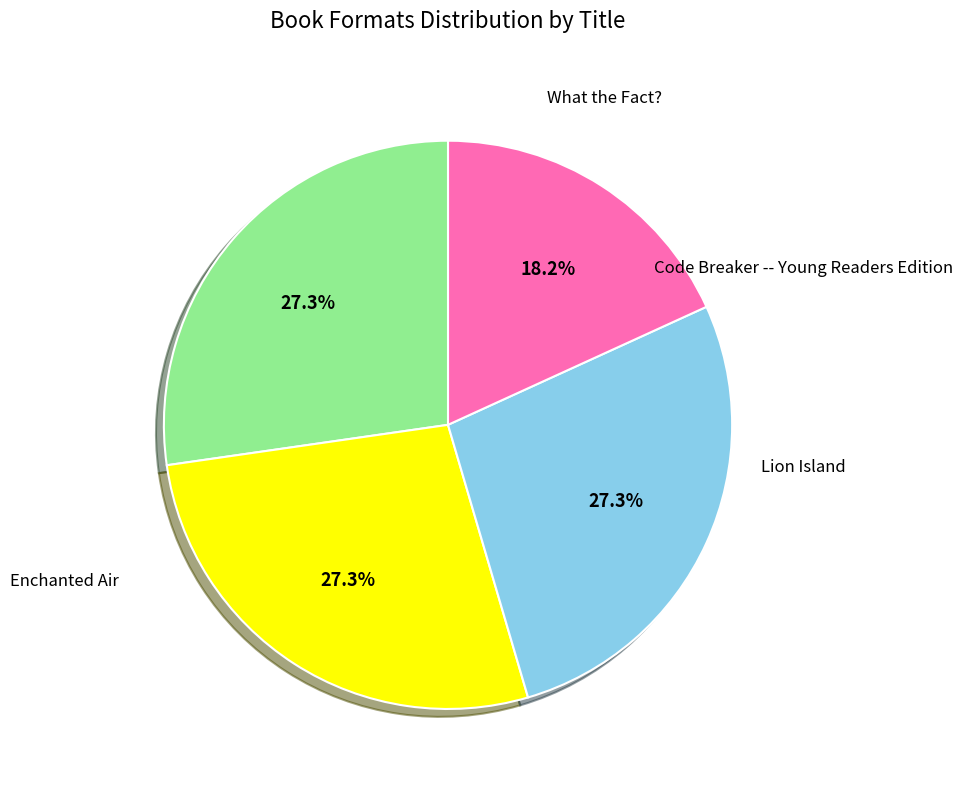

Is there a majority slice in this chart?

No